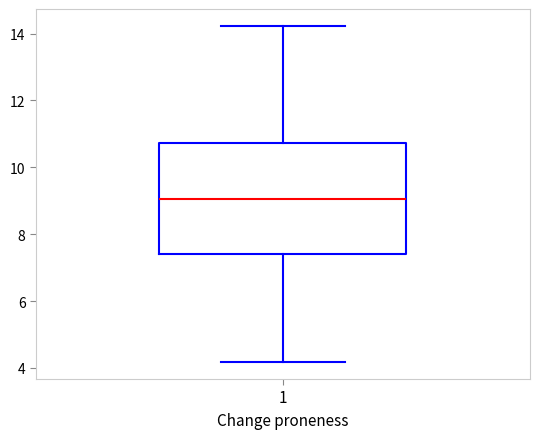

Where does the upper whisker of the box at x = 1 end on the y-axis? The values are not printed on the chart, so give them approximately, as read against the axis.

14.2